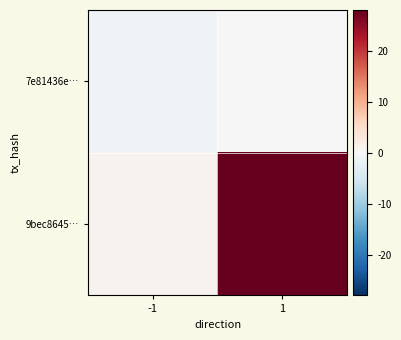

Reading right to left, extract all data points from this chart.

7e81436e…: 1=0	-1=-1
9bec8645…: 1=28	-1=1